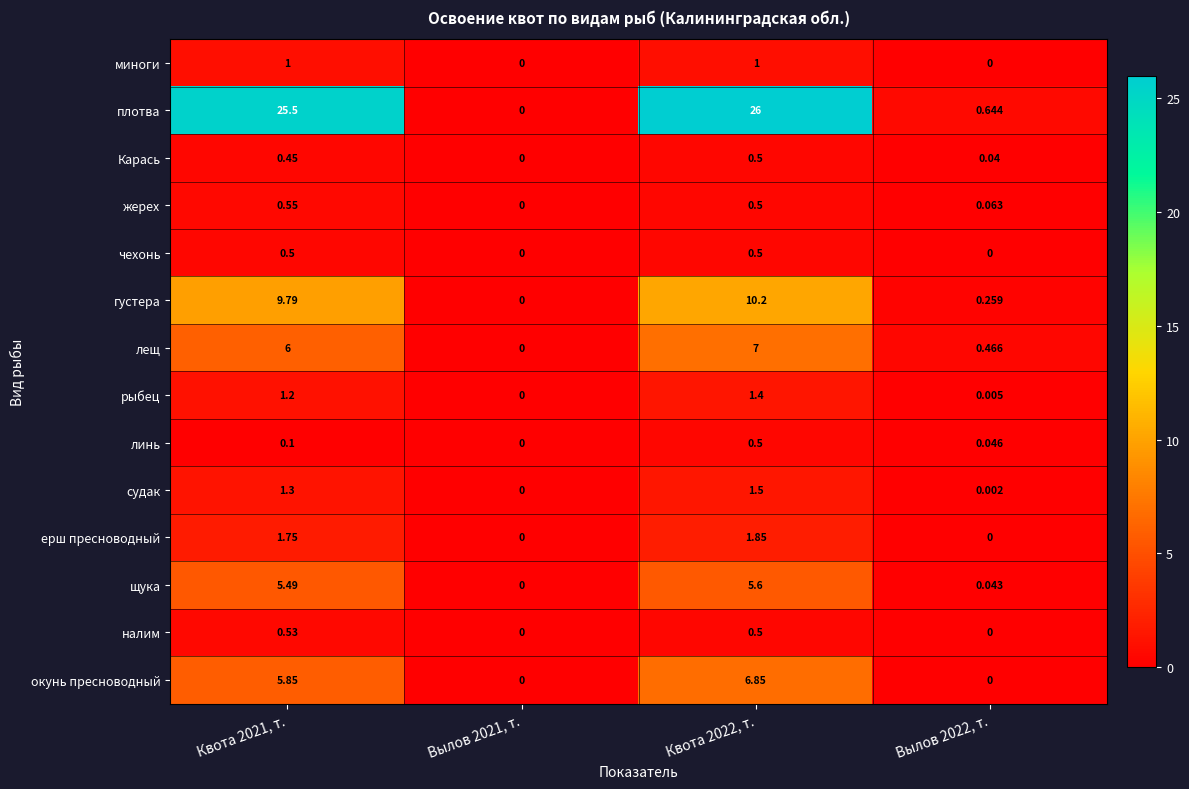

At how many categories does at least one series exceed 13?

2